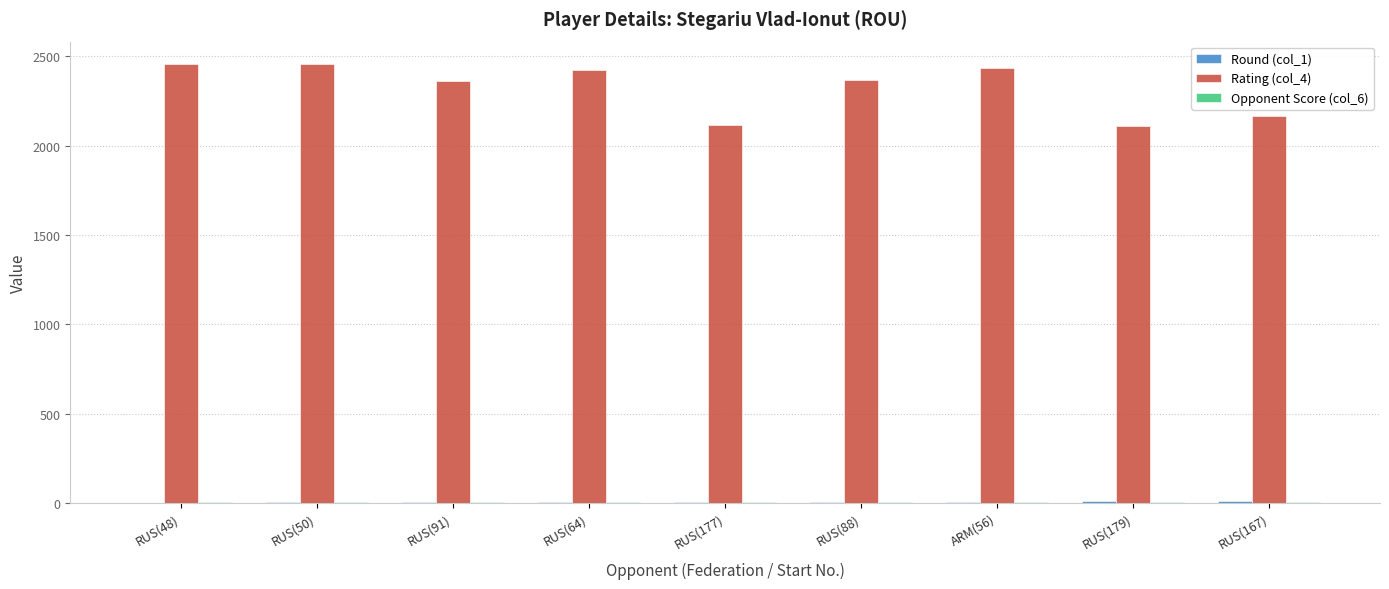

How many distinct data groups are displayed?

3